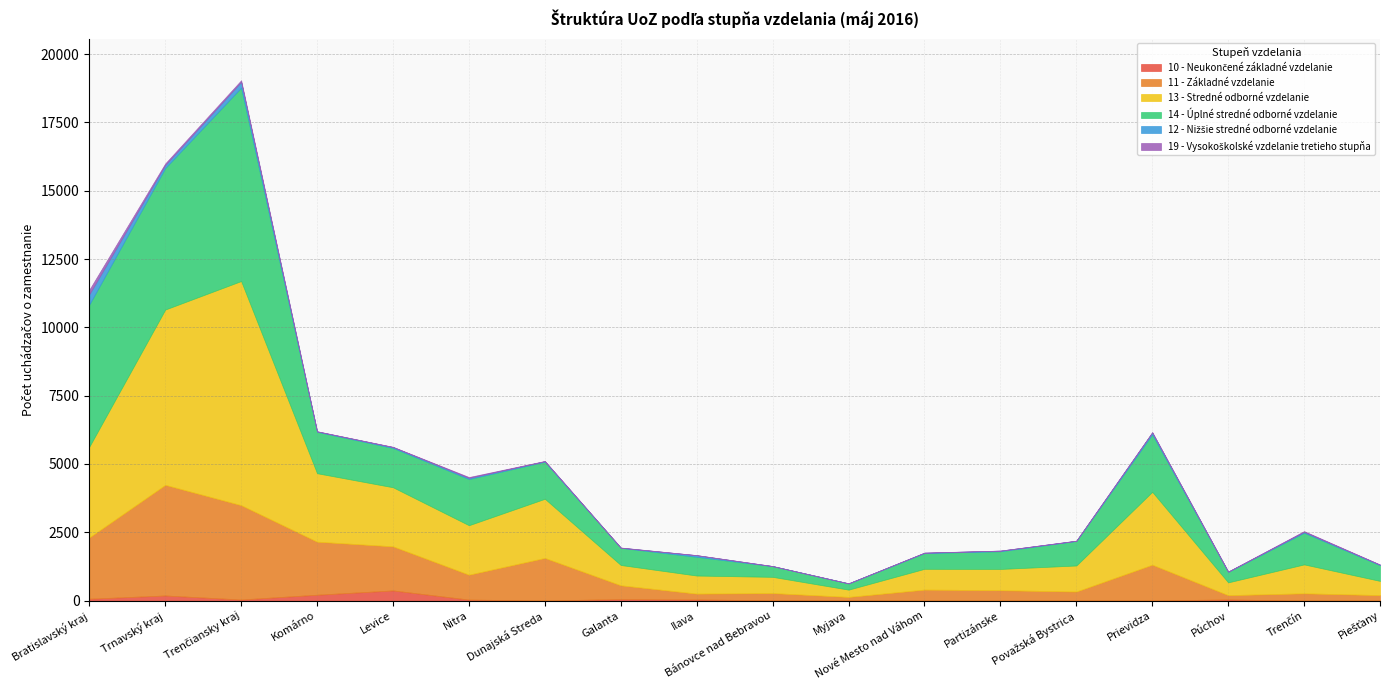

Rank the categories by 12 - Nižšie stredné odborné vzdelanie value from highest to lowest.

Bratislavský kraj, Trenčiansky kraj, Trnavský kraj, Prievidza, Ilava, Nitra, Levice, Trenčín, Partizánske, Dunajská Streda, Piešťany, Komárno, Nové Mesto nad Váhom, Považská Bystrica, Púchov, Galanta, Myjava, Bánovce nad Bebravou